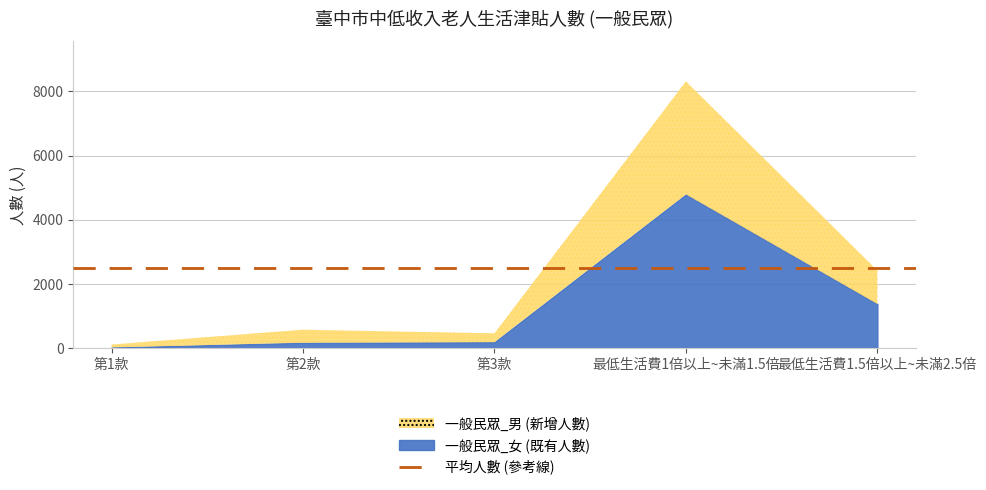

What is the sum of all 一般民眾_男 values?

5332